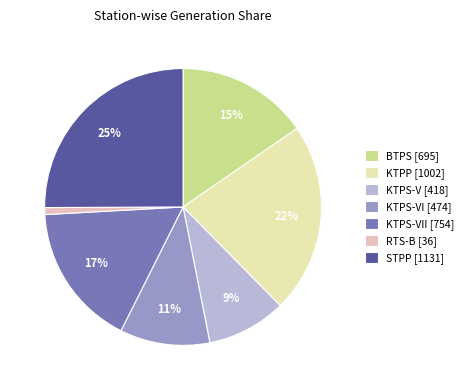

How many slices are in this pie chart?

7